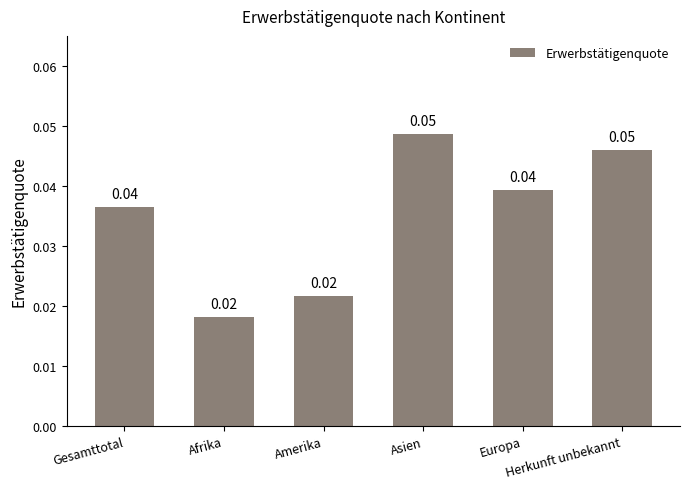

What is the label of the 1st bar from the left?

Gesamttotal